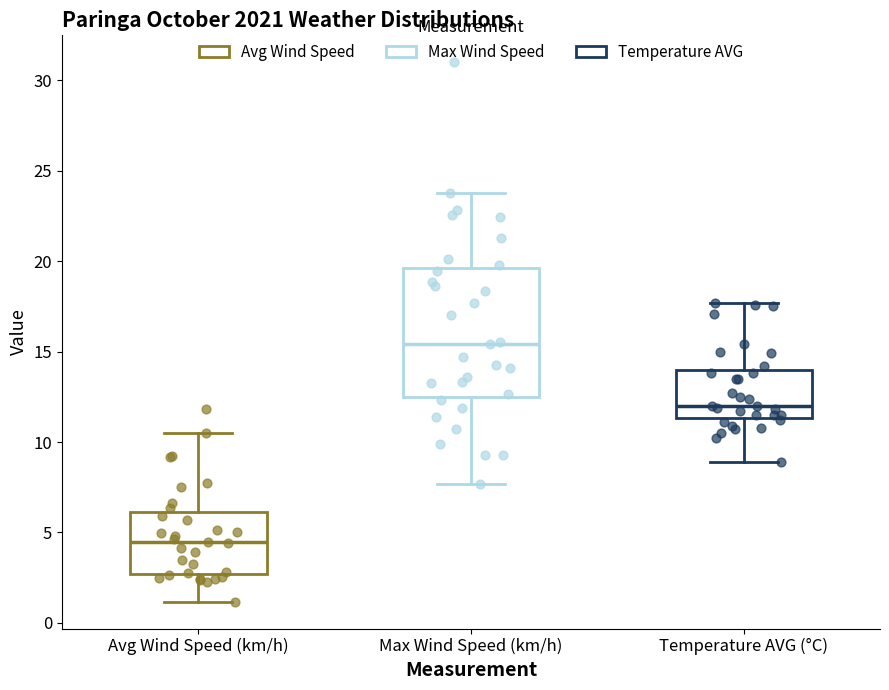

Where does the median line of the box for Max Wind Speed (km/h) sit on the y-axis? The values are not printed on the chart, so give them approximately, as read against the axis.

15.5